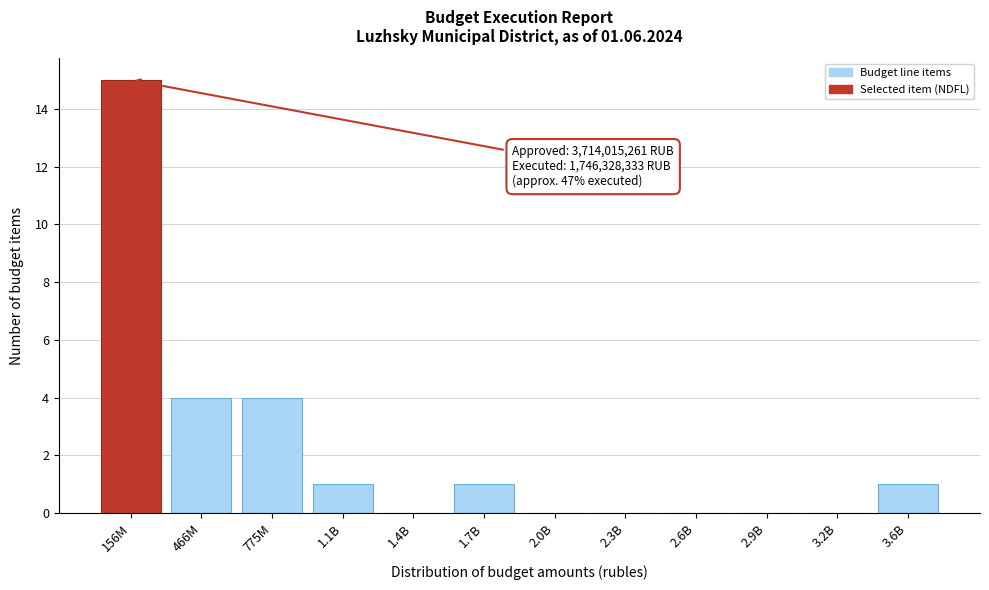

Reading right to left, list all the values displayed in this chart.

3.6B=1	3.2B=0	2.9B=0	2.6B=0	2.3B=0	2.0B=0	1.7B=1	1.4B=0	1.1B=1	775M=4	466M=4	156M=15